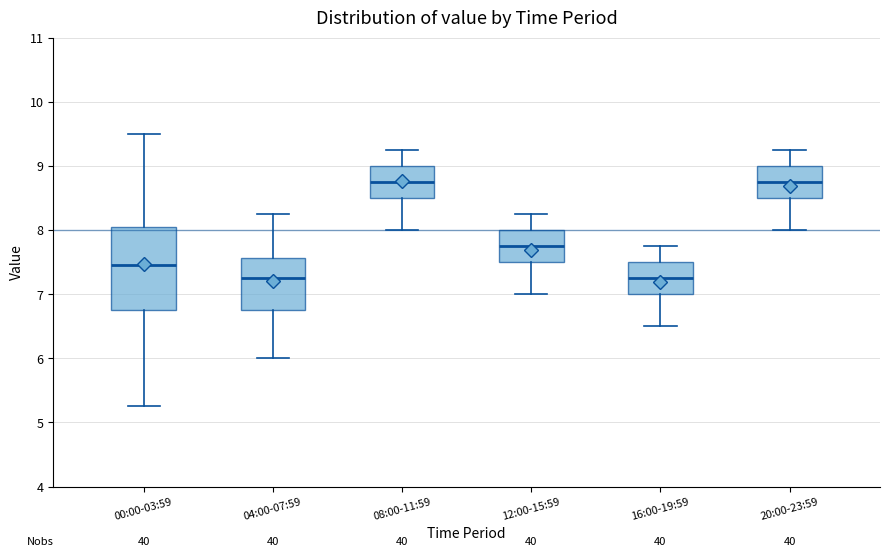

Reading left to right, read every box against the y-axis: the position of its median line, the range the box covers, and the ends of its whiskers. The values are not printed on the chart, so give them approximately, as read against the axis.

00:00-03:59: median 7.5, box 6.8 to 8.1, whiskers 5.3 to 9.5
04:00-07:59: median 7.3, box 6.8 to 7.6, whiskers 6.0 to 8.3
08:00-11:59: median 8.8, box 8.5 to 9.0, whiskers 8.0 to 9.3
12:00-15:59: median 7.8, box 7.5 to 8.0, whiskers 7.0 to 8.3
16:00-19:59: median 7.3, box 7.0 to 7.5, whiskers 6.5 to 7.8
20:00-23:59: median 8.8, box 8.5 to 9.0, whiskers 8.0 to 9.3